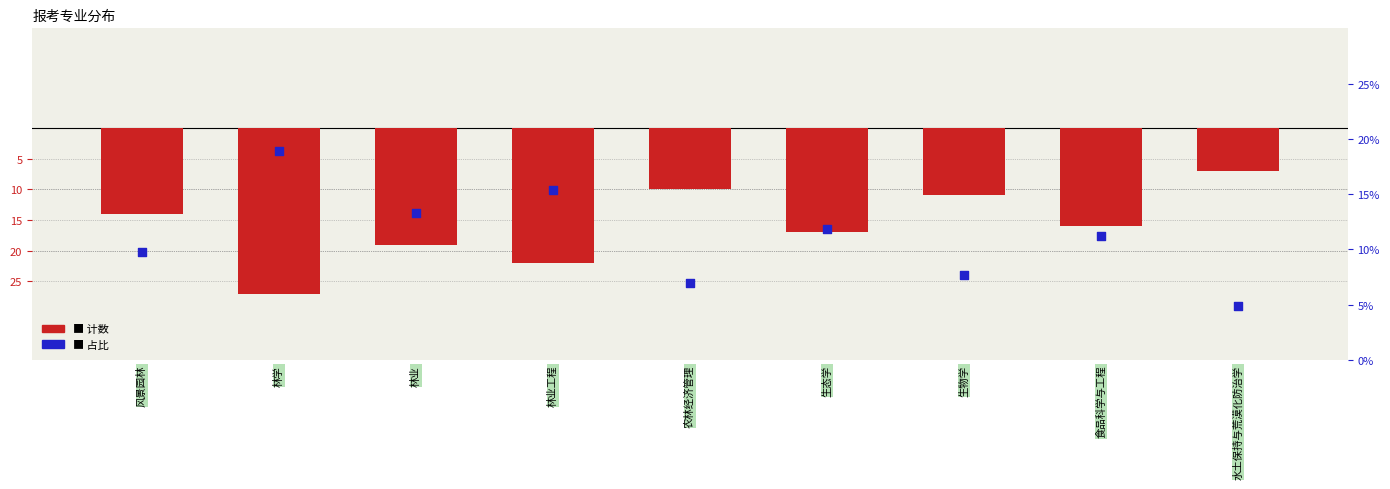

At how many categories does at least one series exceed -1?

9